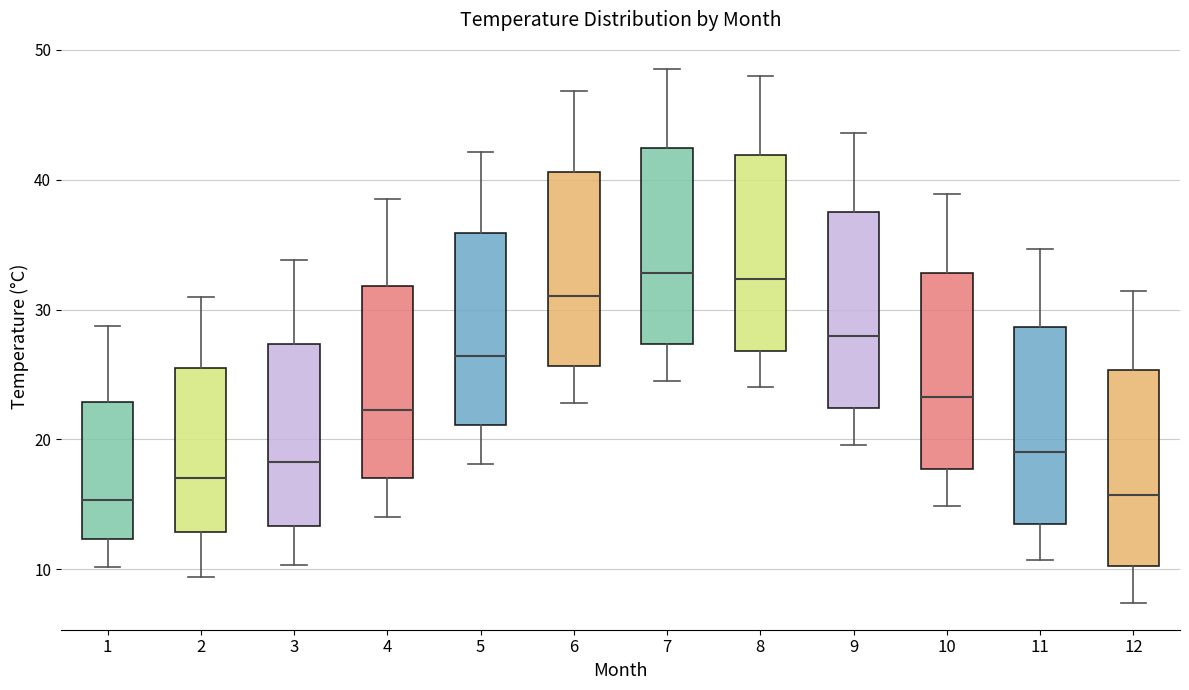

Where does the lower whisker of the box at x = 3 end on the y-axis? The values are not printed on the chart, so give them approximately, as read against the axis.

10